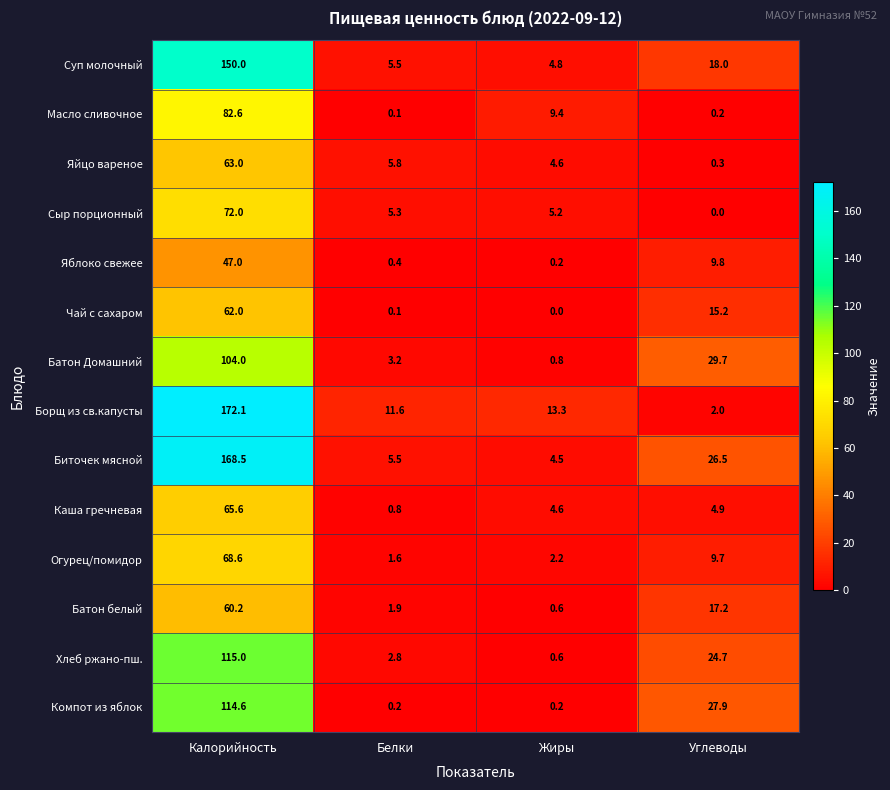

The Биточек мясной series shows 3.5 at Белки. True or false?

False